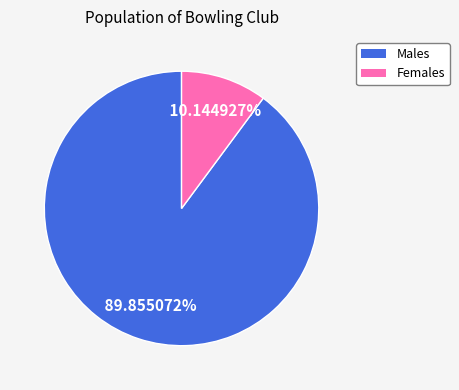

Count the number of slices in the pie.

2